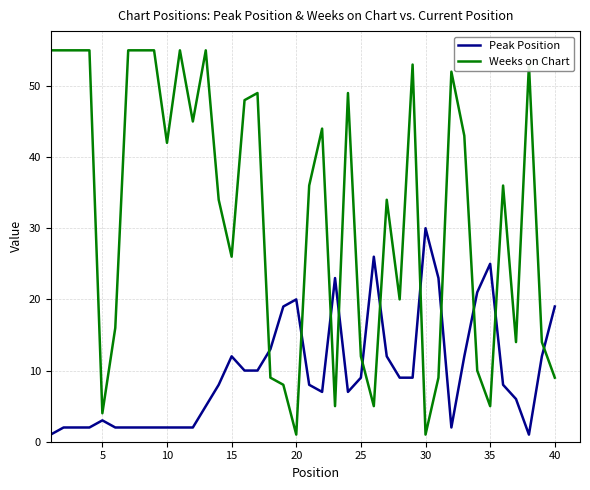

Is this an area chart (filled region under the line)?

No